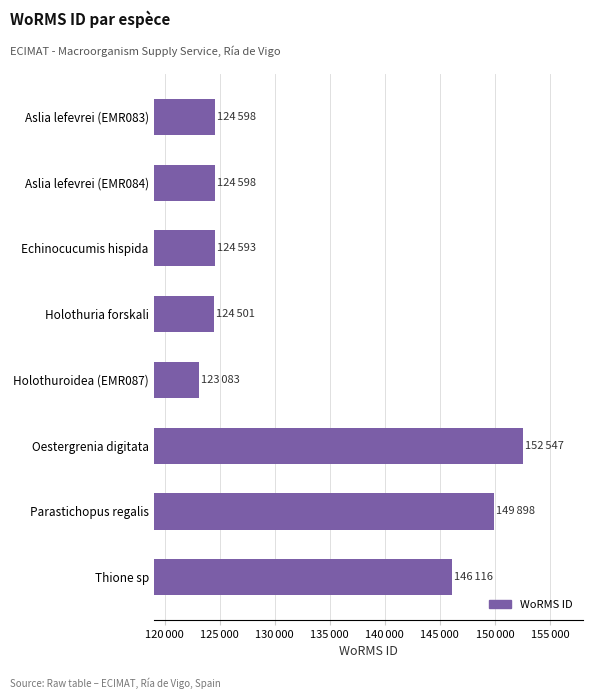

How many distinct data groups are displayed?

1